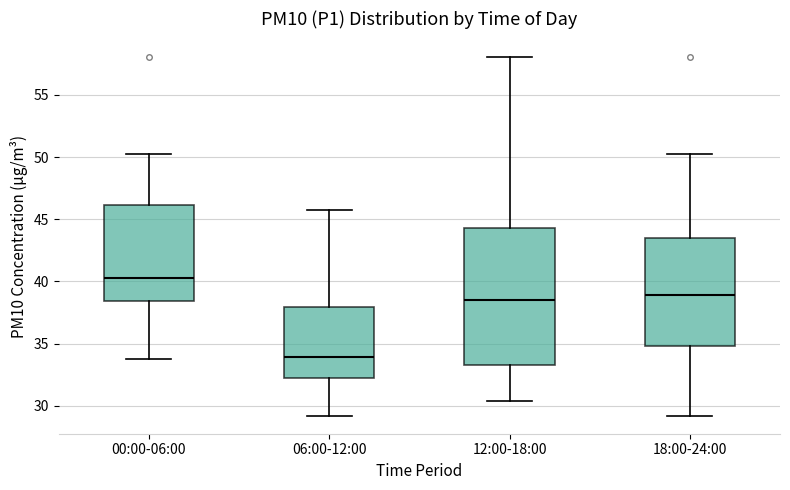

Which box's median line is the highest?

00:00-06:00